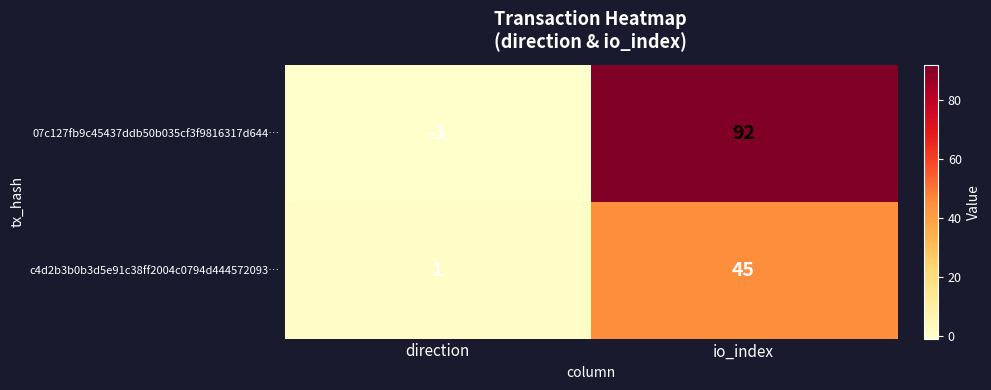

What is the spread (max minus min) of values at direction?

2